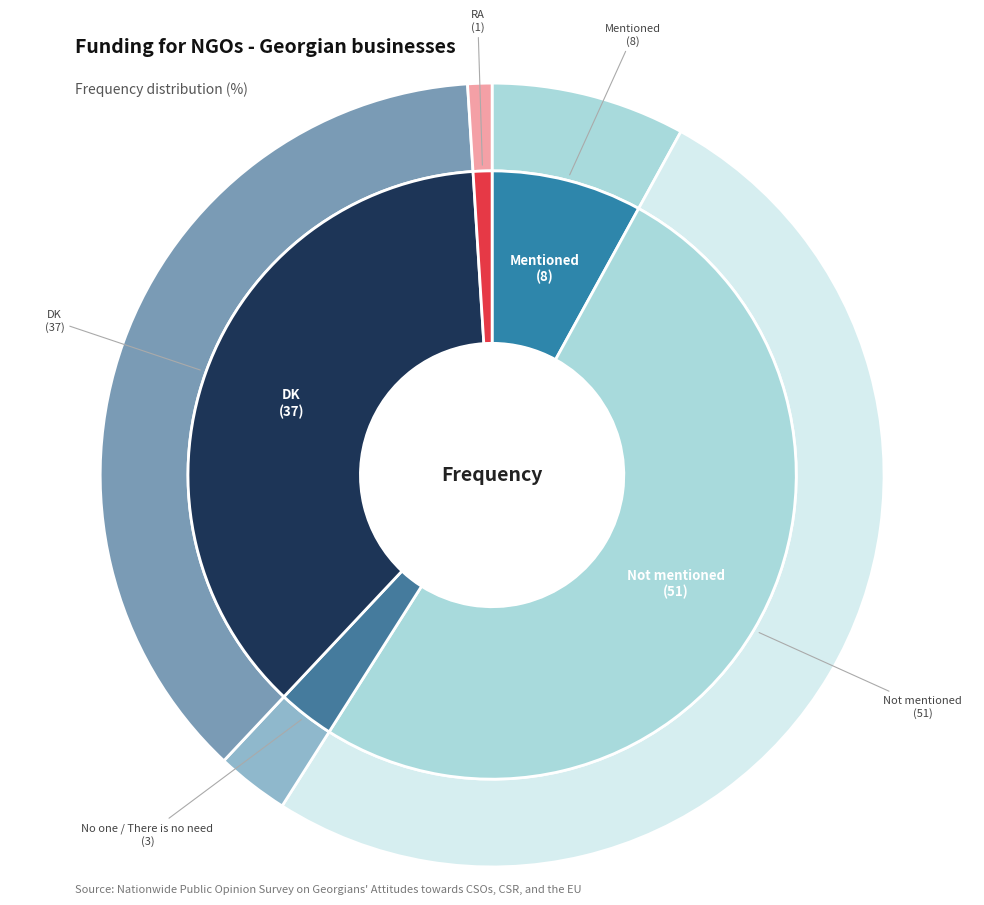

Does any single category account for the majority?

Yes